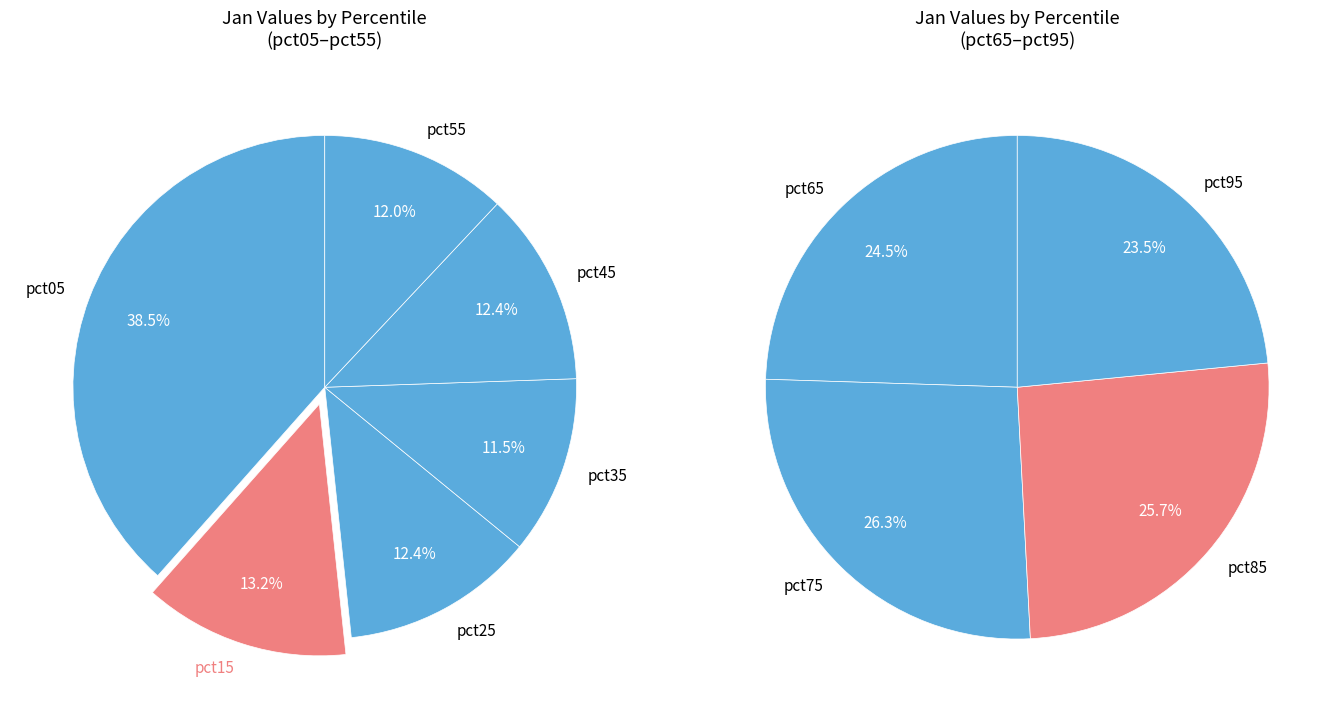

How many slices are in this pie chart?

10